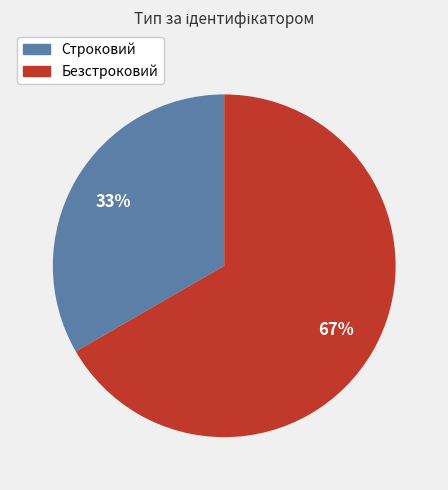

Is the sum of Безстроковий and Строковий greater than half?

Yes